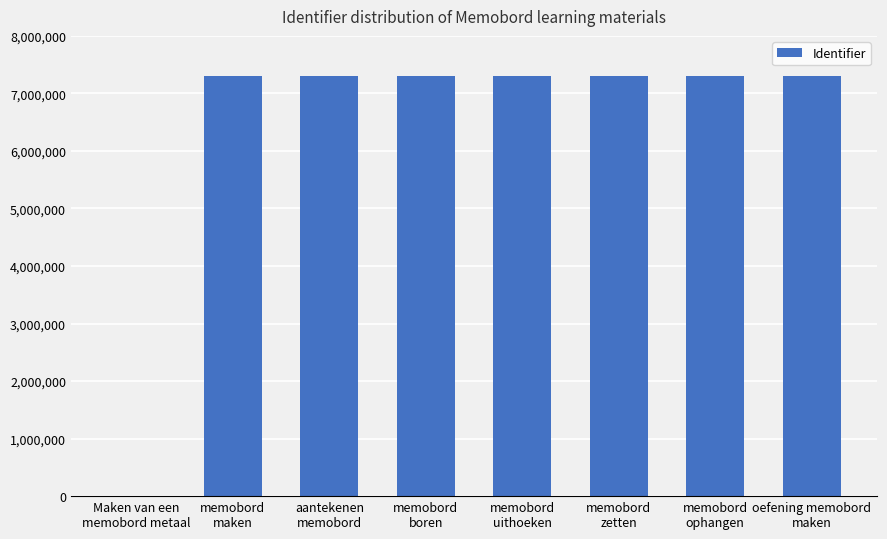

What is the sum of all values?

51176038